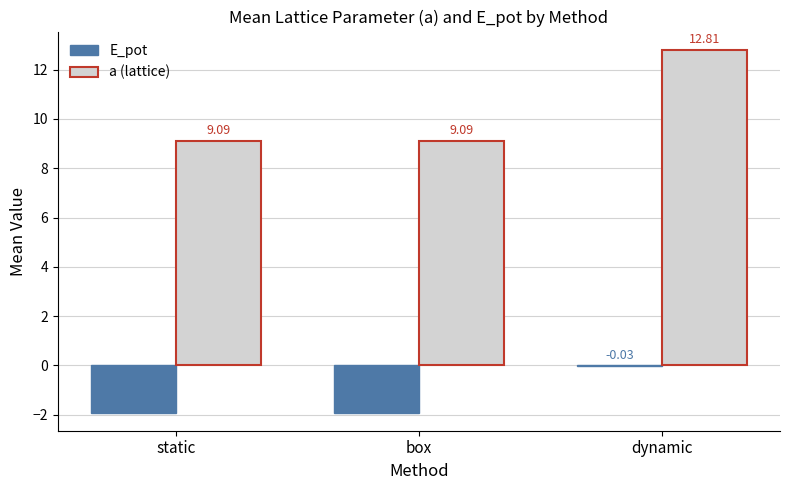

Between static and dynamic, which series saw the biggest shift?

a (lattice)